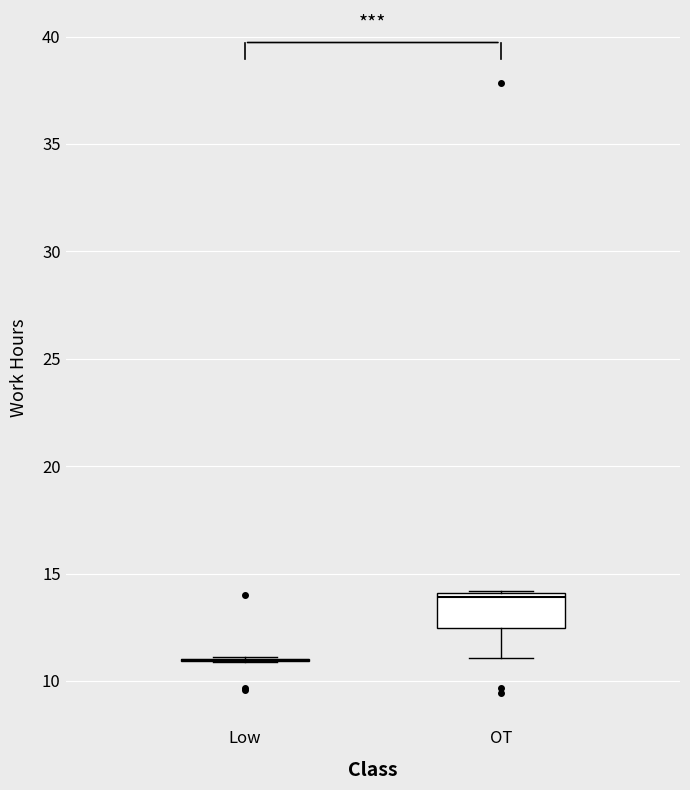

Reading left to right, read every box against the y-axis: the position of its median line, the range the box covers, and the ends of its whiskers. The values are not printed on the chart, so give them approximately, as read against the axis.

Low: box collapsed to a line at 11.0, whiskers 11.0 to 11.0
OT: median 14.0 (just below the box's upper edge), box 12.5 to 14.0, whiskers 11.0 to 14.0